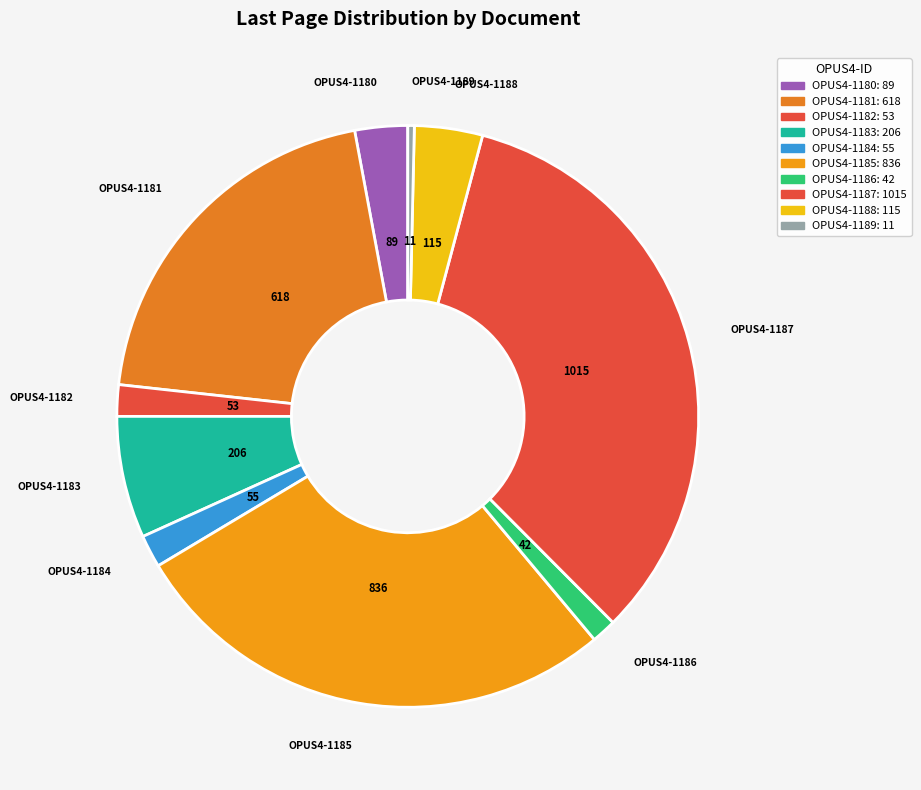

Combined, do OPUS4-1184 and OPUS4-1189 account for over 50%?

No